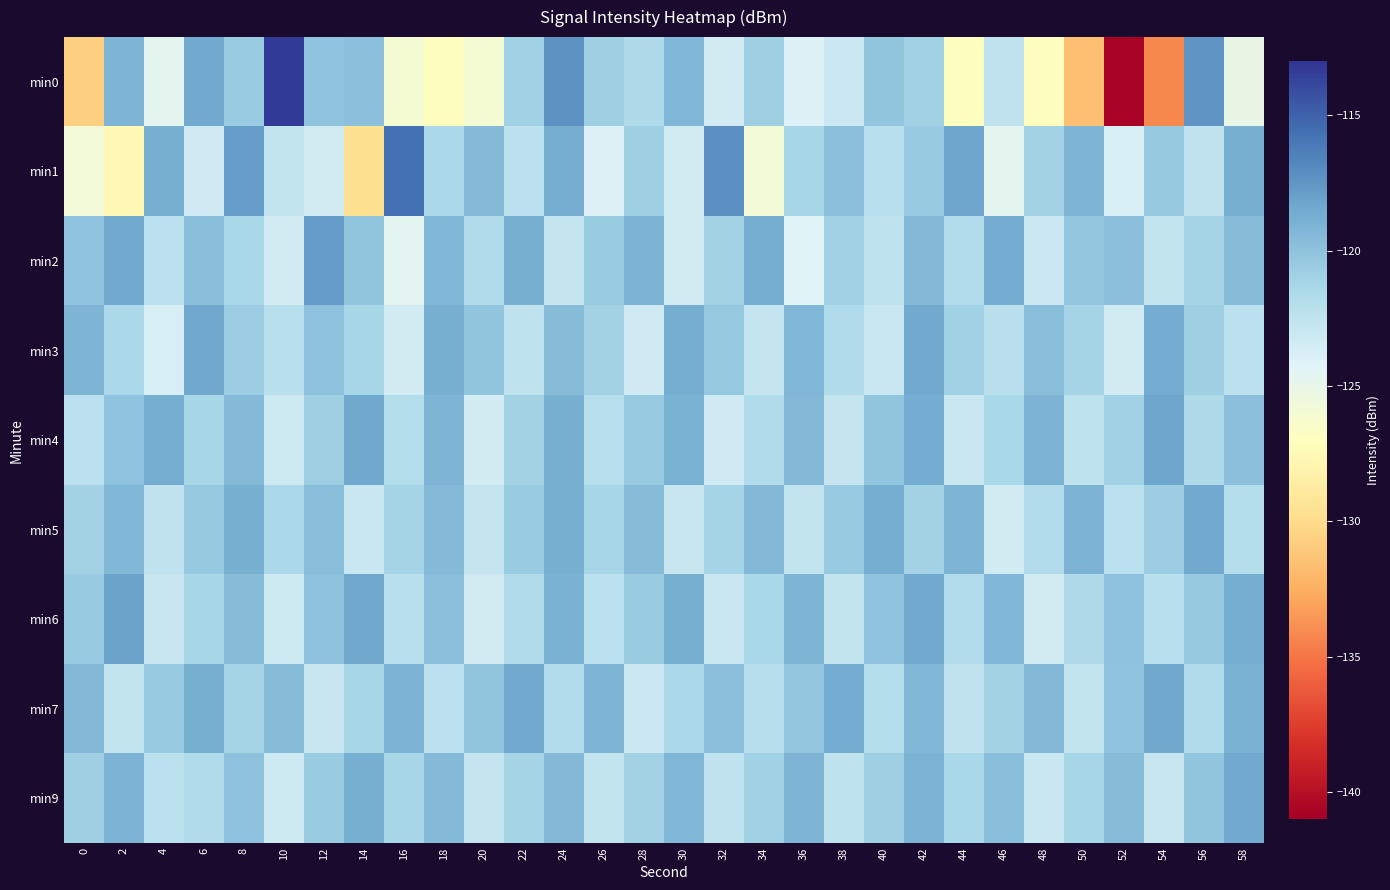

Reading right to left, what are all the values shown in this chart?

min0: 58=-125.0	56=-117.5	54=-134.2	52=-140.7	50=-131.6	48=-127.1	46=-122.6	44=-127.1	42=-121.0	40=-120.2	38=-123.1	36=-124.1	34=-120.9	32=-123.6	30=-119.3	28=-121.6	26=-120.8	24=-117.3	22=-120.9	20=-126.1	18=-127.0	16=-126.1	14=-119.8	12=-120.1	10=-113.3	8=-120.6	6=-118.5	4=-124.7	2=-119.2	0=-130.7
min1: 58=-118.9	56=-122.6	54=-120.4	52=-123.8	50=-119.2	48=-121.0	46=-124.7	44=-118.3	42=-120.5	40=-122.1	38=-119.8	36=-121.3	34=-125.9	32=-117.2	30=-123.5	28=-120.8	26=-124.1	24=-118.7	22=-122.3	20=-119.5	18=-121.5	16=-115.7	14=-129.7	12=-123.5	10=-122.7	8=-117.9	6=-123.4	4=-118.8	2=-127.6	0=-125.7
min2: 58=-119.6	56=-121.2	54=-122.7	52=-119.8	50=-120.3	48=-123.1	46=-118.6	44=-121.8	42=-119.4	40=-122.5	38=-120.9	36=-124.2	34=-118.7	32=-121.0	30=-123.4	28=-119.1	26=-120.6	24=-122.8	22=-118.9	20=-121.7	18=-119.3	16=-124.5	14=-120.2	12=-117.8	10=-123.6	8=-121.4	6=-119.7	4=-122.3	2=-118.5	0=-120.1
min3: 58=-122.3	56=-120.8	54=-118.6	52=-123.4	50=-121.1	48=-119.7	46=-122.2	44=-120.9	42=-118.5	40=-123.0	38=-121.7	36=-119.3	34=-122.8	32=-120.4	30=-118.7	28=-123.3	26=-121.0	24=-119.6	22=-122.5	20=-120.2	18=-118.8	16=-123.6	14=-121.3	12=-119.9	10=-122.1	8=-120.7	6=-118.4	4=-123.8	2=-121.5	0=-119.2
min4: 58=-119.8	56=-121.6	54=-118.3	52=-120.9	50=-122.5	48=-119.1	46=-121.4	44=-123.0	42=-118.6	40=-120.2	38=-122.8	36=-119.4	34=-121.7	32=-123.3	30=-119.0	28=-120.5	26=-122.1	24=-118.8	22=-121.0	20=-123.6	18=-119.2	16=-121.9	14=-118.4	12=-120.8	10=-123.2	8=-119.5	6=-121.3	4=-118.7	2=-120.1	0=-122.4
min5: 58=-121.9	56=-118.5	54=-120.7	52=-122.4	50=-119.1	48=-121.8	46=-123.5	44=-119.2	42=-121.0	40=-118.7	38=-120.5	36=-122.7	34=-119.4	32=-121.1	30=-122.9	28=-119.6	26=-121.3	24=-118.9	22=-120.6	20=-122.8	18=-119.5	16=-121.2	14=-123.0	12=-119.7	10=-121.5	8=-118.8	6=-120.4	4=-122.6	2=-119.3	0=-121.0
min6: 58=-118.7	56=-120.4	54=-122.1	52=-119.9	50=-121.6	48=-123.4	46=-119.3	44=-121.8	42=-118.5	40=-120.1	38=-122.7	36=-119.2	34=-121.4	32=-123.0	30=-118.9	28=-120.6	26=-122.3	24=-119.0	22=-121.7	20=-123.5	18=-119.8	16=-122.1	14=-118.4	12=-120.0	10=-123.2	8=-119.6	6=-121.3	4=-122.9	2=-118.2	0=-120.5
min7: 58=-119.0	56=-121.7	54=-118.4	52=-120.1	50=-122.7	48=-119.4	46=-121.0	44=-122.6	42=-119.3	40=-121.9	38=-118.6	36=-120.3	34=-122.0	32=-119.8	30=-121.5	28=-123.1	26=-119.2	24=-121.8	22=-118.5	20=-120.2	18=-122.4	16=-119.1	14=-121.3	12=-122.9	10=-119.6	8=-121.2	6=-118.8	4=-120.5	2=-122.7	0=-119.4
min9: 58=-118.5	56=-120.2	54=-122.9	52=-119.6	50=-121.3	48=-123.0	46=-119.7	44=-121.4	42=-119.1	40=-120.8	38=-122.5	36=-119.2	34=-120.9	32=-122.6	30=-119.3	28=-121.0	26=-122.7	24=-119.4	22=-121.2	20=-122.8	18=-119.5	16=-121.3	14=-118.9	12=-120.6	10=-123.2	8=-119.9	6=-121.7	4=-122.4	2=-119.1	0=-120.8